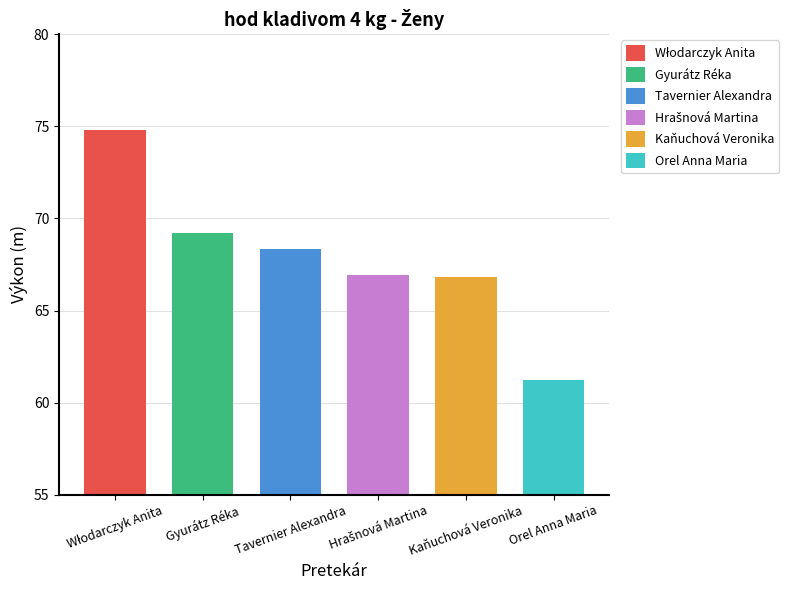

Reading right to left, list all the values displayed in this chart.

61.2	66.8	66.9	68.3	69.2	74.8